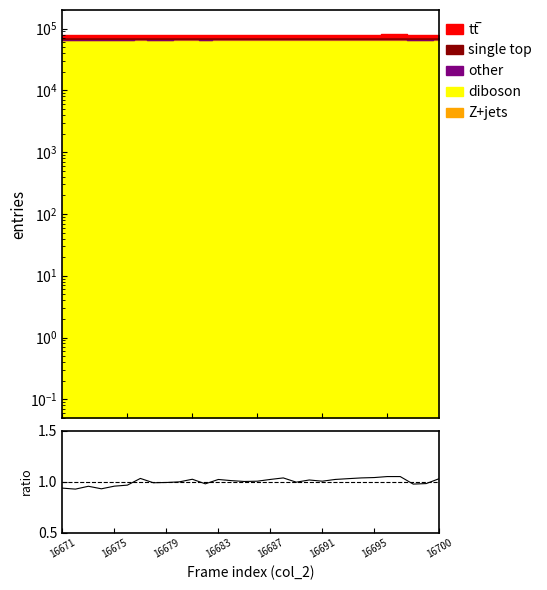

True or false: the data shows 1.7 at 18.

False